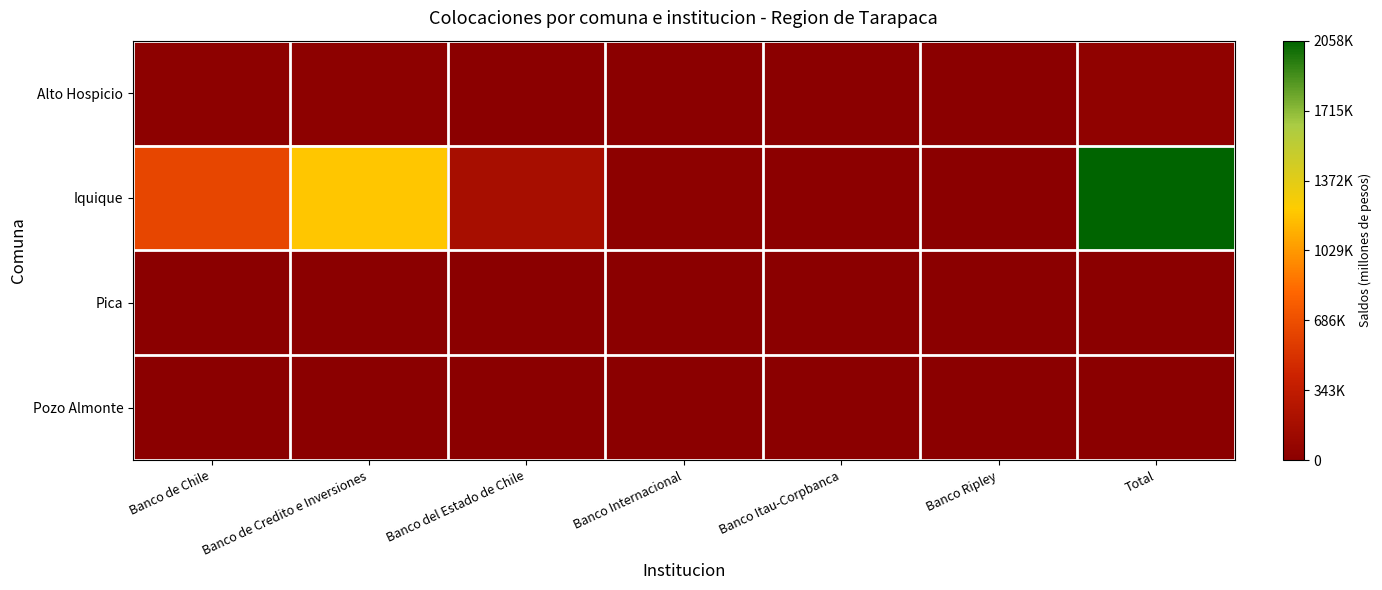

Which series has the largest total across all categories?

Iquique